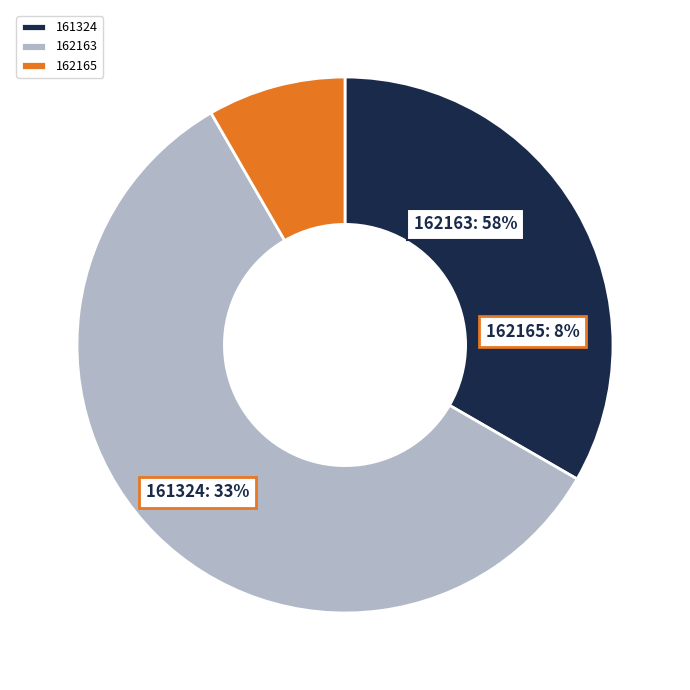

What is the ratio of the value at 161324 to the value at 162163?

0.6